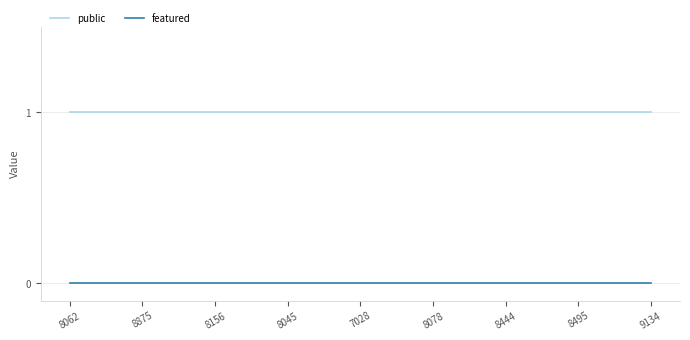

Is the value of public at 8045 greater than the value of featured at 8045?

Yes